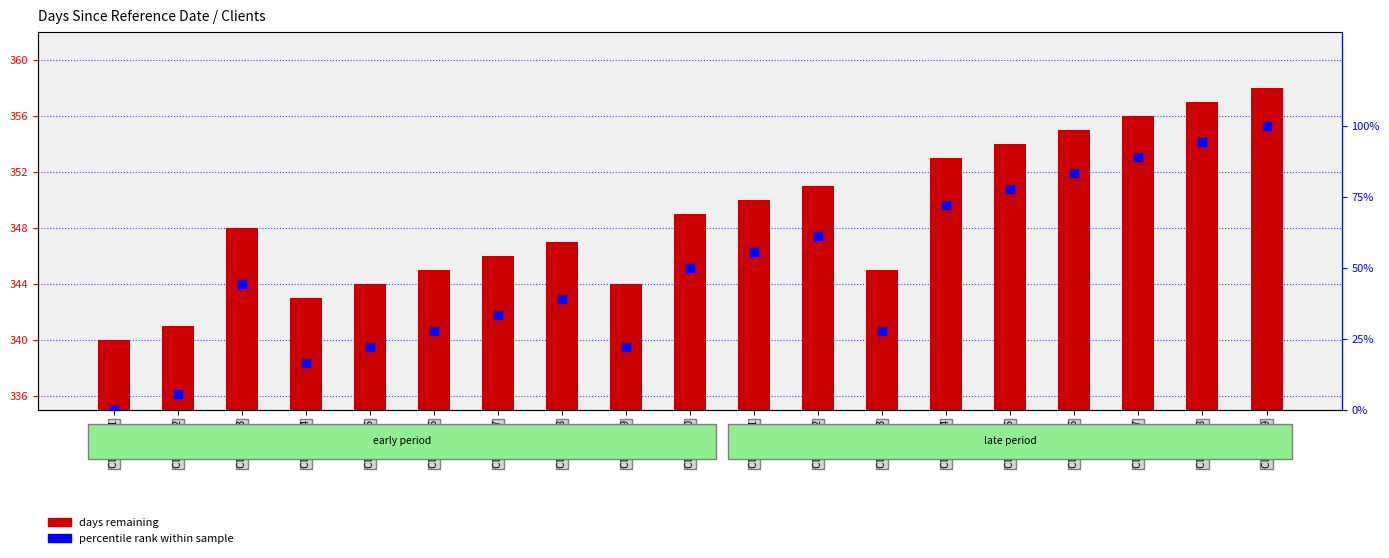

What is the total value across all series at Cliente 04?

359.7